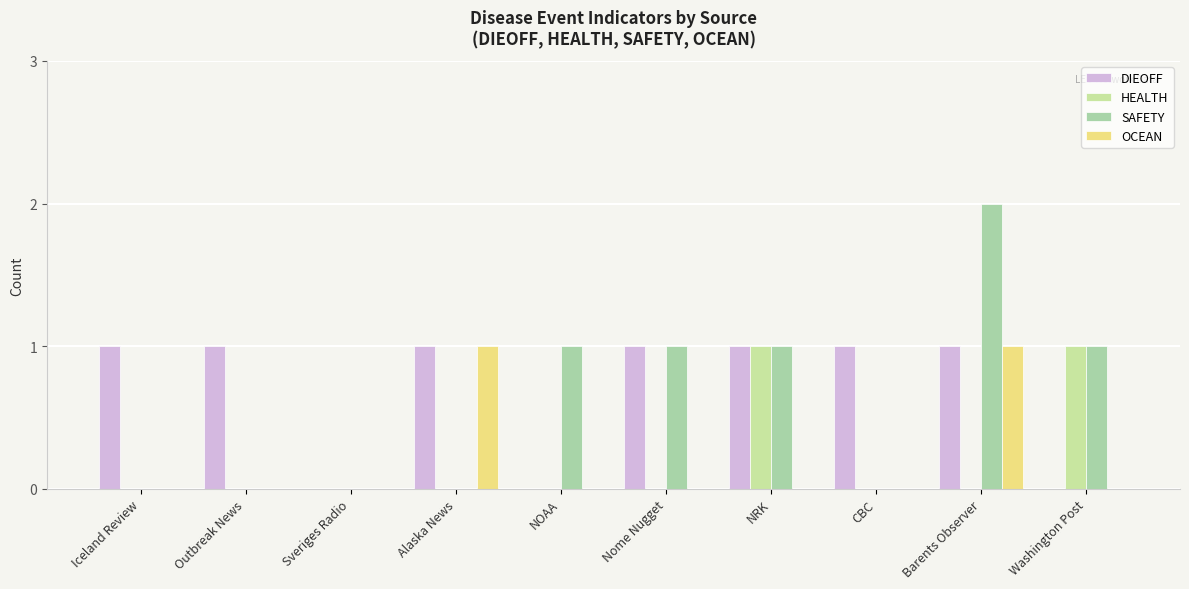

Reading left to right, what are all the values shown in this chart?

DIEOFF: Iceland Review=1	Outbreak News=1	Sveriges Radio=0	Alaska News=1	NOAA=0	Nome Nugget=1	NRK=1	CBC=1	Barents Observer=1	Washington Post=0
HEALTH: Iceland Review=0	Outbreak News=0	Sveriges Radio=0	Alaska News=0	NOAA=0	Nome Nugget=0	NRK=1	CBC=0	Barents Observer=0	Washington Post=1
SAFETY: Iceland Review=0	Outbreak News=0	Sveriges Radio=0	Alaska News=0	NOAA=1	Nome Nugget=1	NRK=1	CBC=0	Barents Observer=2	Washington Post=1
OCEAN: Iceland Review=0	Outbreak News=0	Sveriges Radio=0	Alaska News=1	NOAA=0	Nome Nugget=0	NRK=0	CBC=0	Barents Observer=1	Washington Post=0